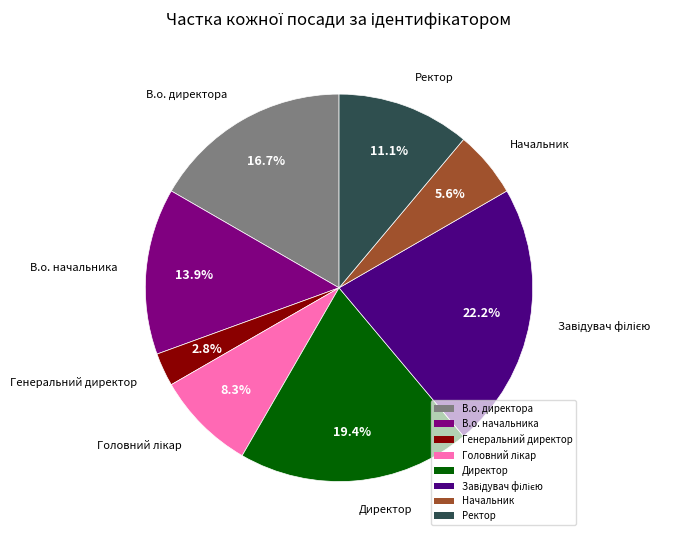

How many segments does this pie chart have?

8